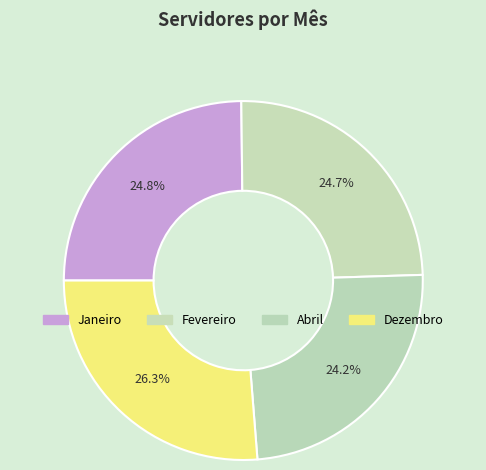

To the nearest percent, what is the combined percentage of Janeiro and Abril?

49%